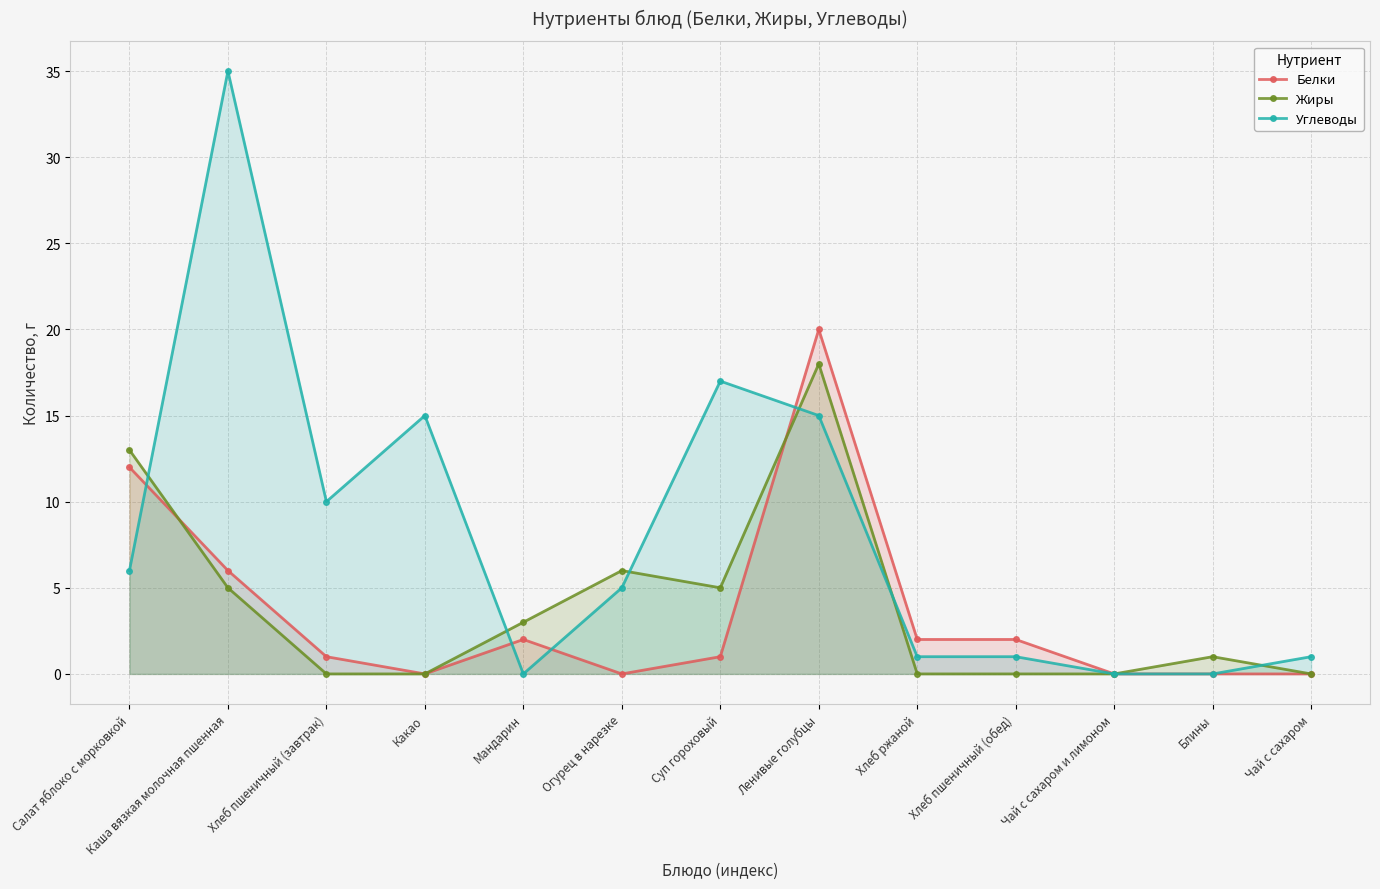

Does the chart have visible grid lines?

Yes